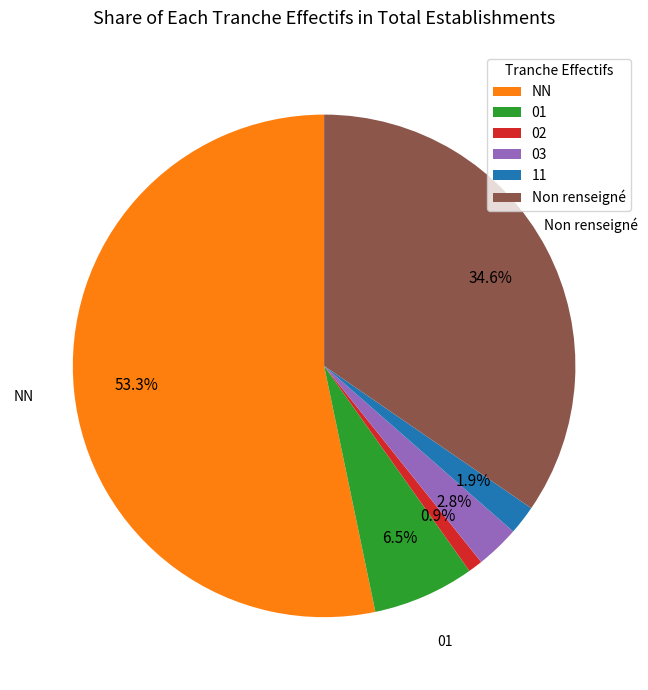

Is there a majority slice in this chart?

Yes